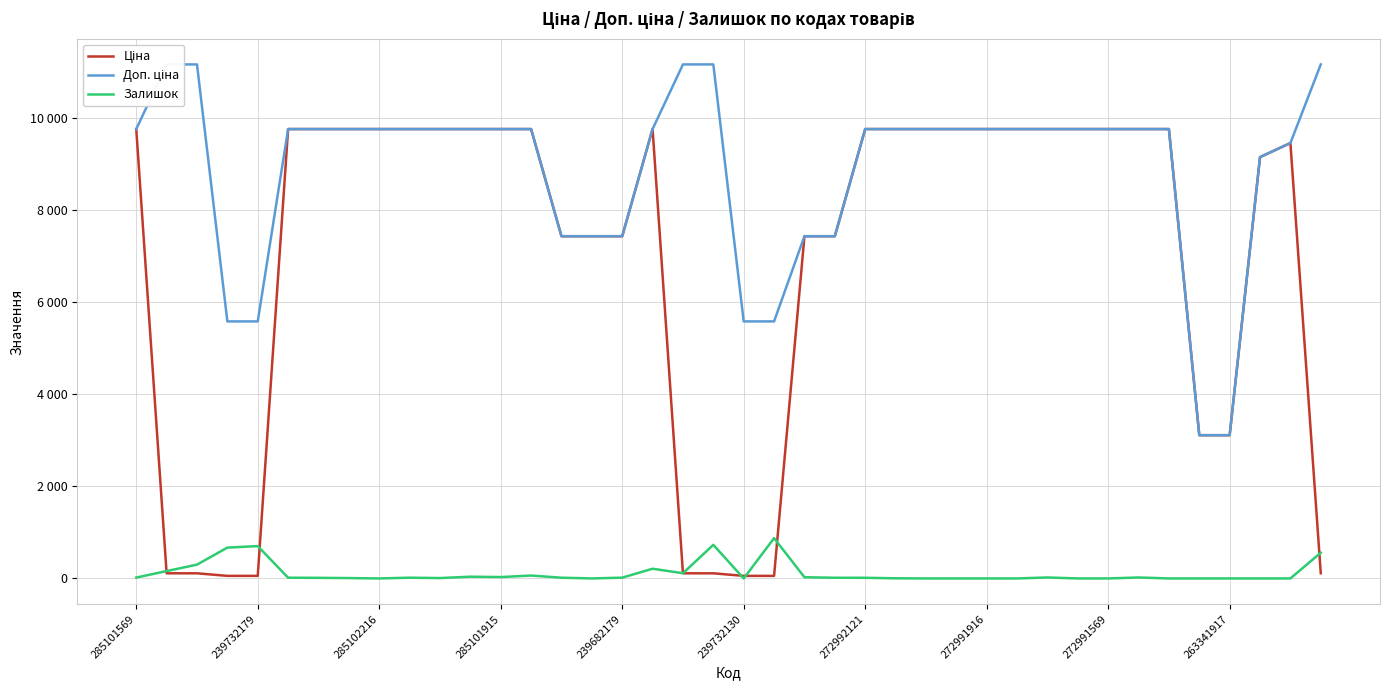

How many data points does each series have?

40